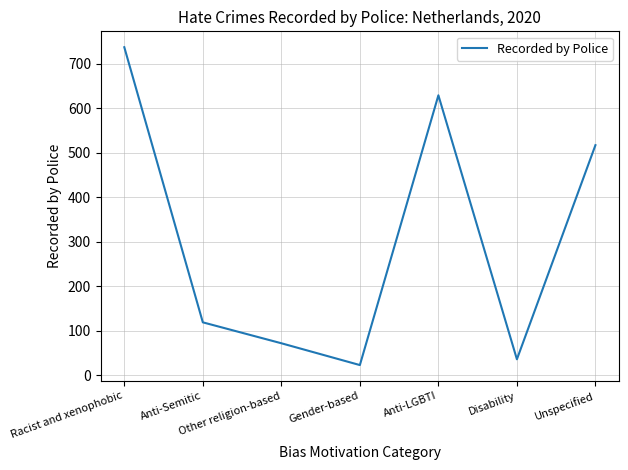

Read the value at Anti-LGBTI, to the nearest 100.

600